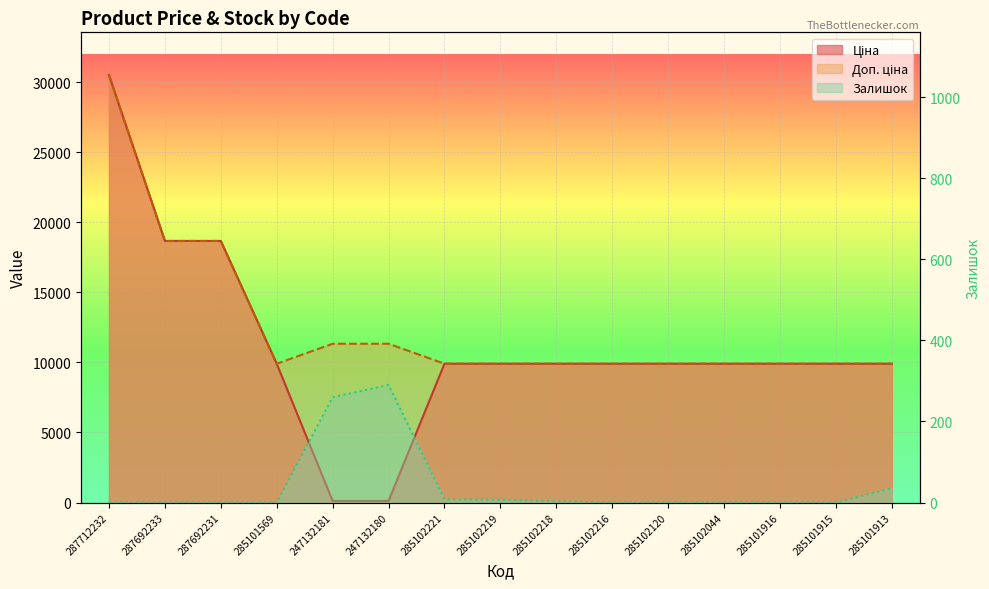

What is the difference between the maximum and minimum values in the Доп. ціна series?

20603.9